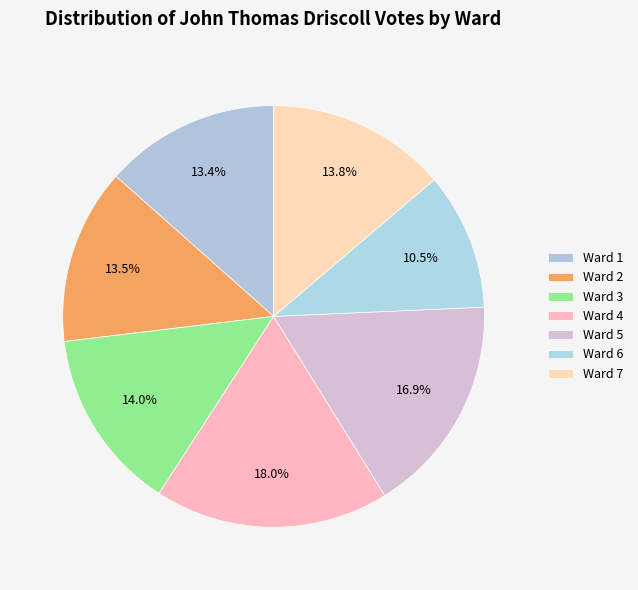

What percentage is NOT represented by Ward 4?

82.0%